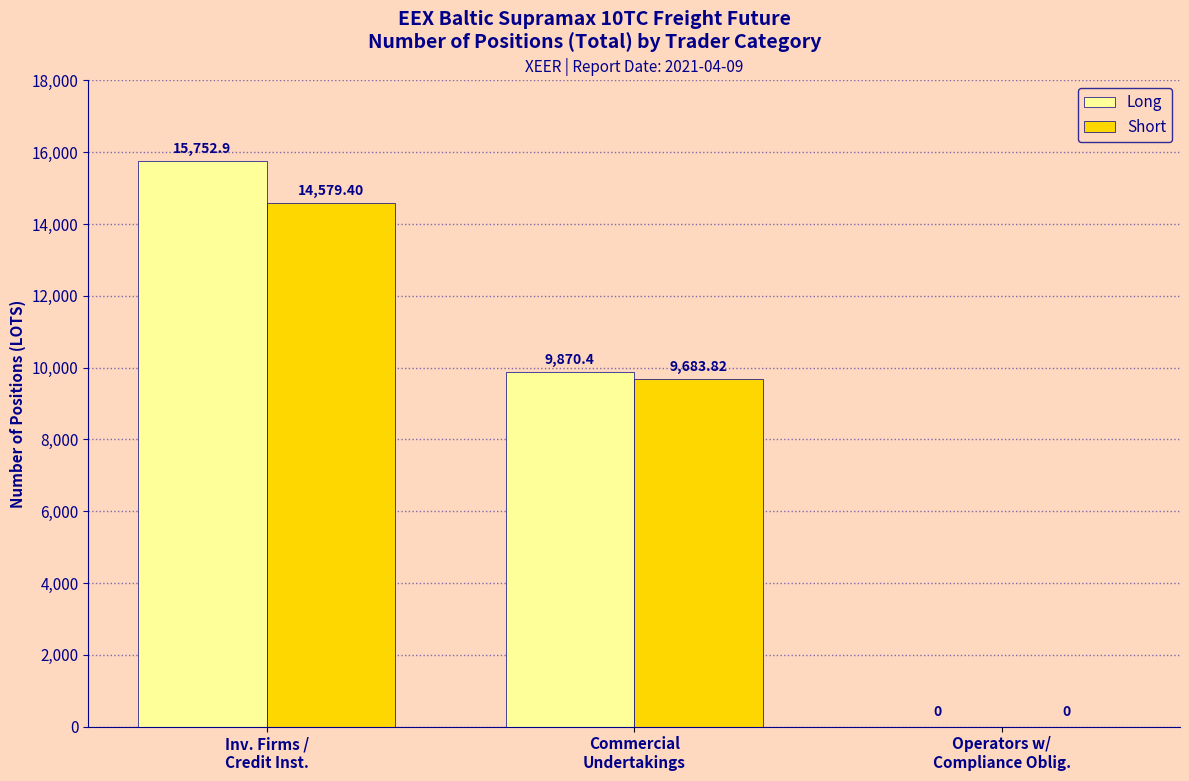

Reading left to right, transcribe all the data shown in this chart.

Long: Inv. Firms /
Credit Inst.=15752.9	Commercial
Undertakings=9870.4	Operators w/
Compliance Oblig.=0.0
Short: Inv. Firms /
Credit Inst.=14579.4	Commercial
Undertakings=9683.8	Operators w/
Compliance Oblig.=0.0